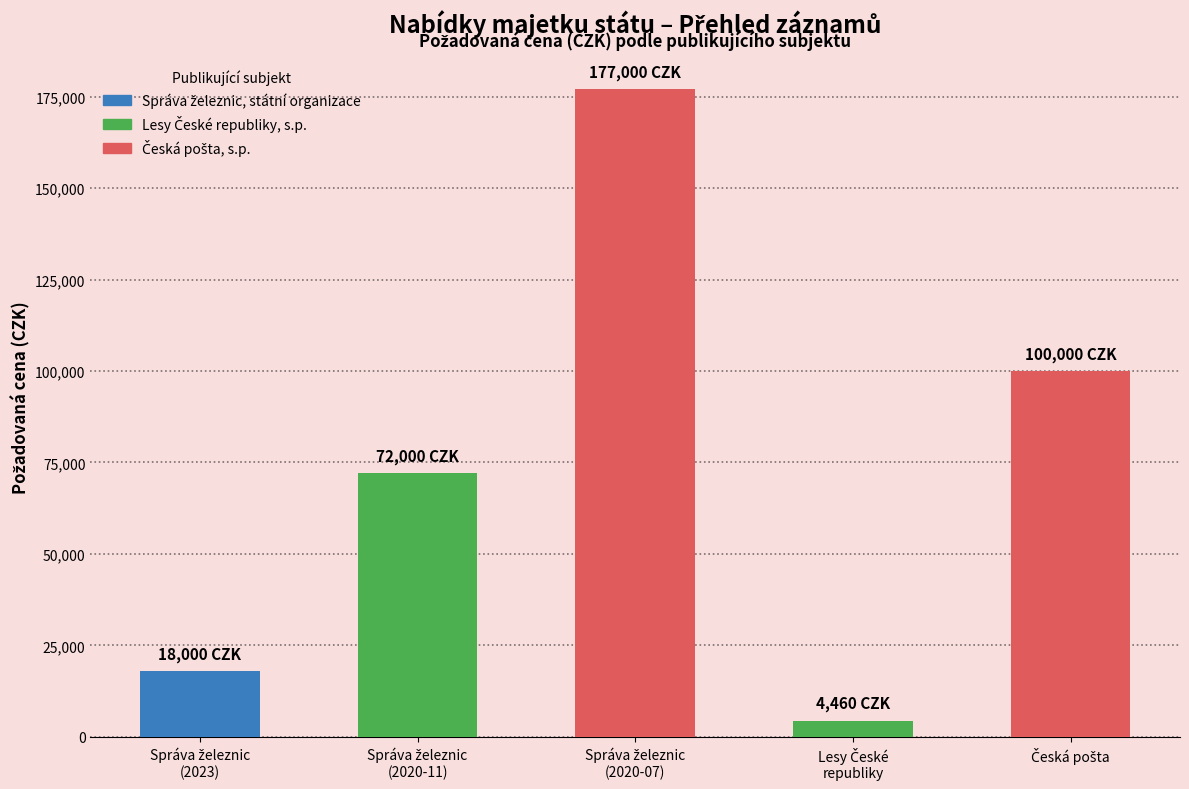

What is the minimum value shown in the chart?

4460